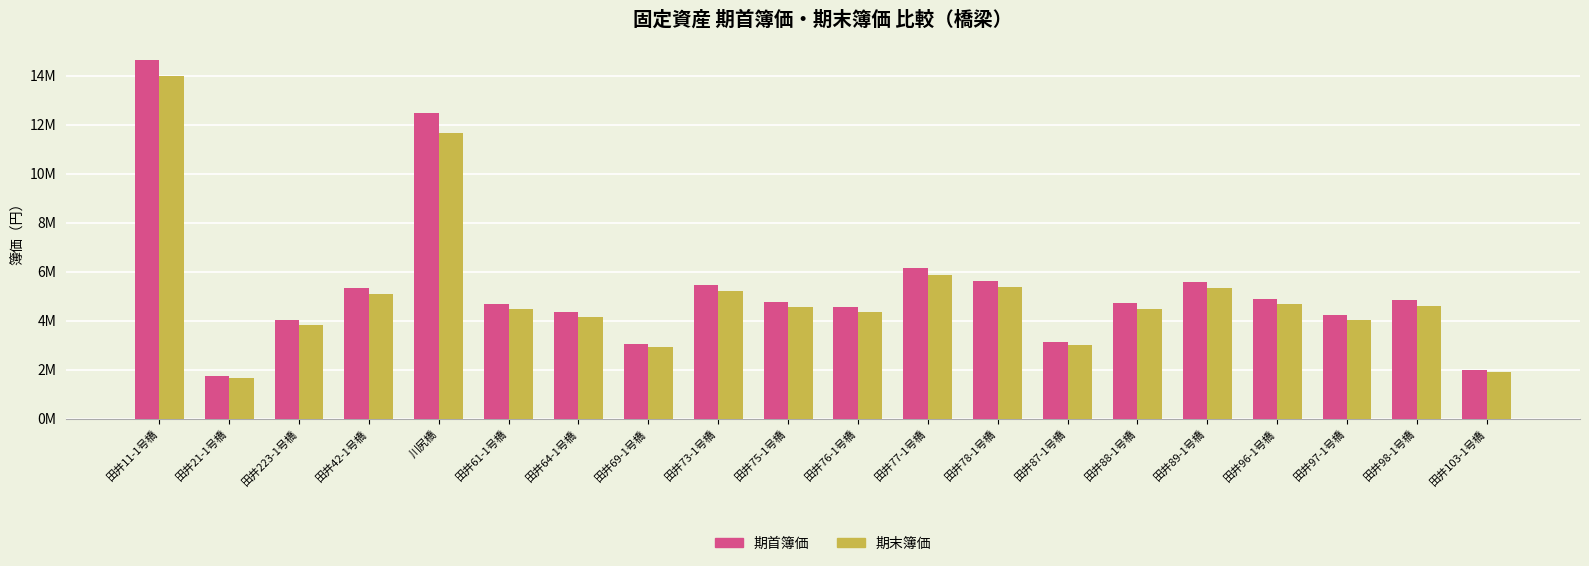

Reading left to right, extract all data points from this chart.

期首簿価: 14644711	1726765	4007353	5343138	12492306	4675246	4349453	3062550	5473440	4772972	4561213	6157639	5620049	3143970	4707821	5571204	4887006	4235420	4821854	1987407
期末簿価: 13973661	1647643	3823729	5098306	11649575	4461018	4150154	2922220	5222636	4554265	4352210	5875485	5362527	2999907	4492100	5315922	4663074	4041346	4600908	1896342